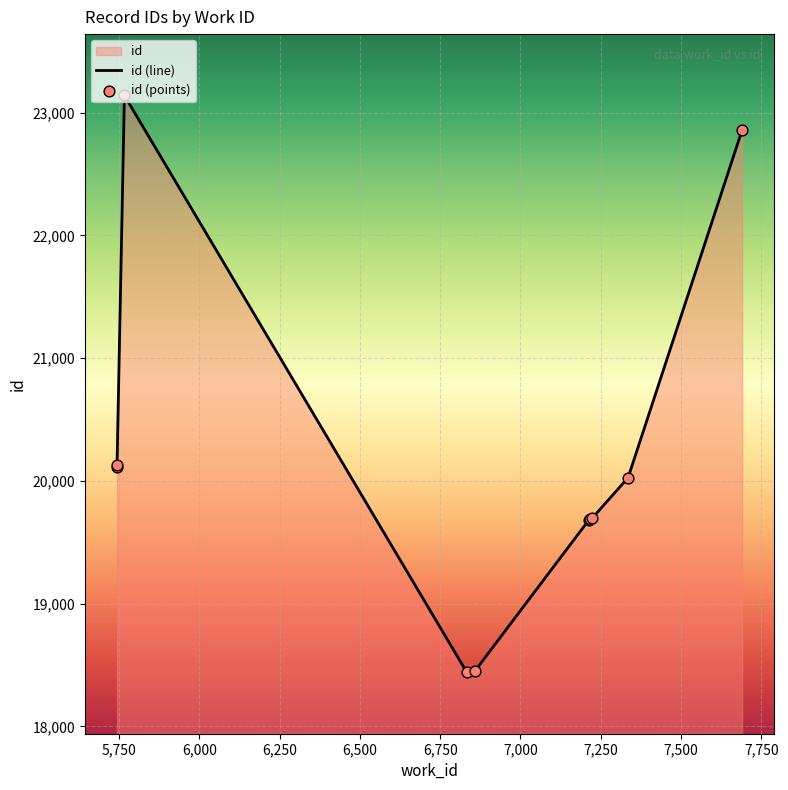

Which series contains the highest Y value?

id (line)